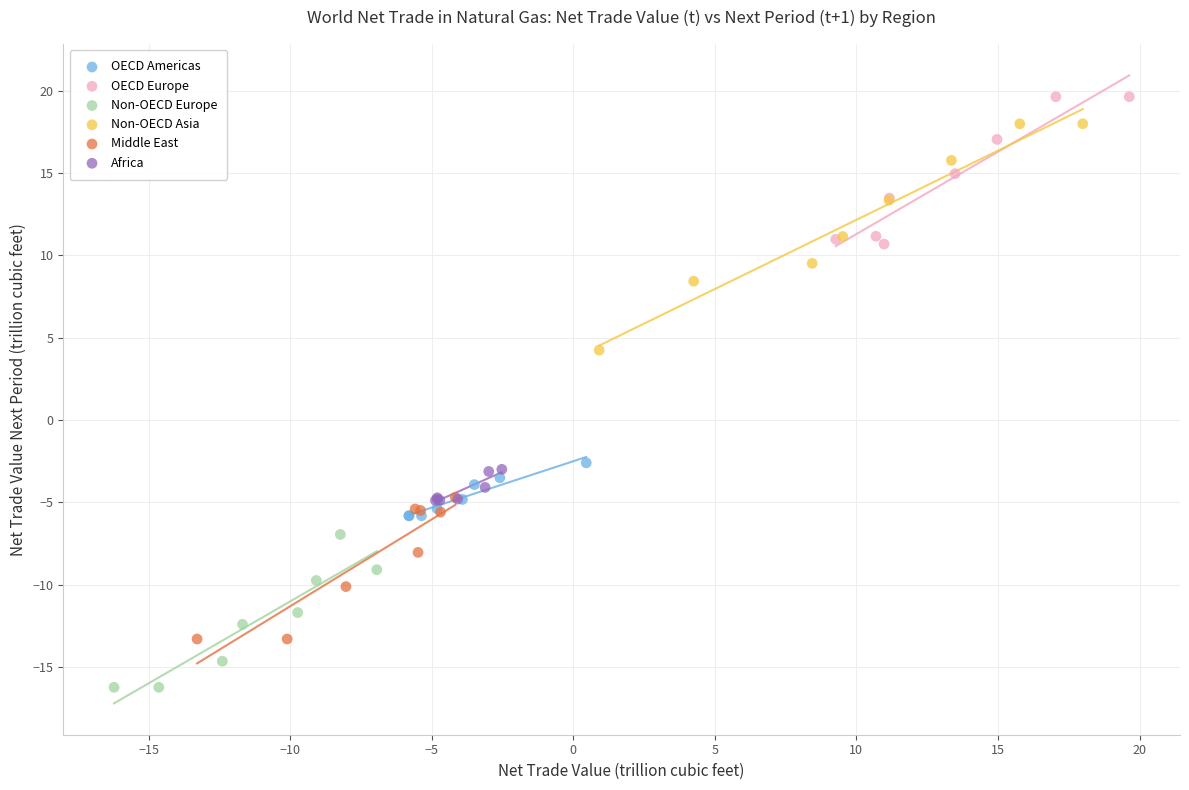

Which series contains the lowest Y value?

Non-OECD Europe